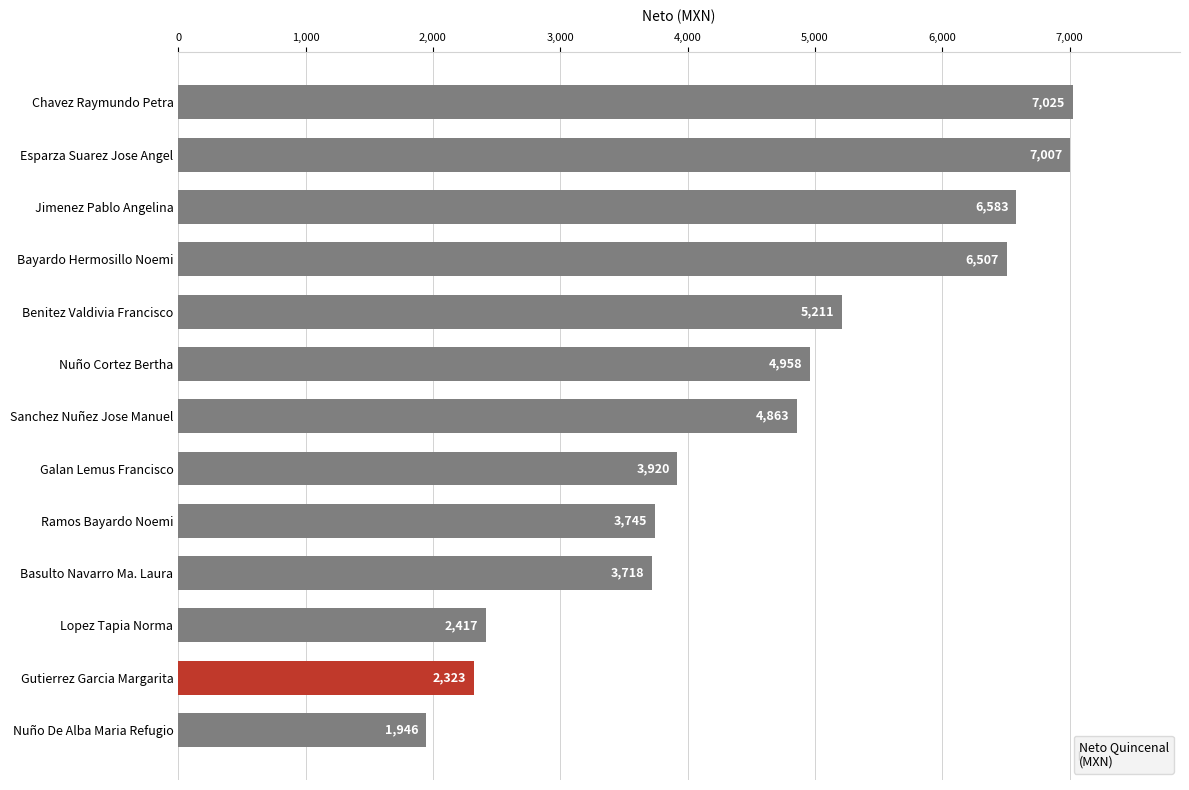

How many bars are there in total?

13